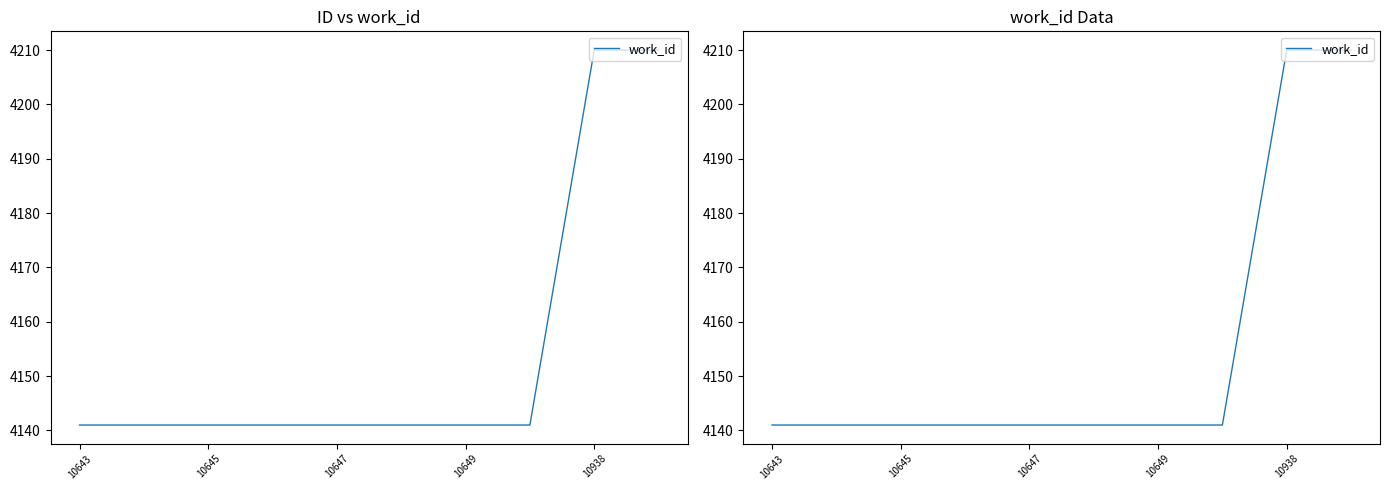

Reading left to right, transcribe all the data shown in this chart.

4141	4141	4141	4141	4141	4141	4141	4141	4210	4210